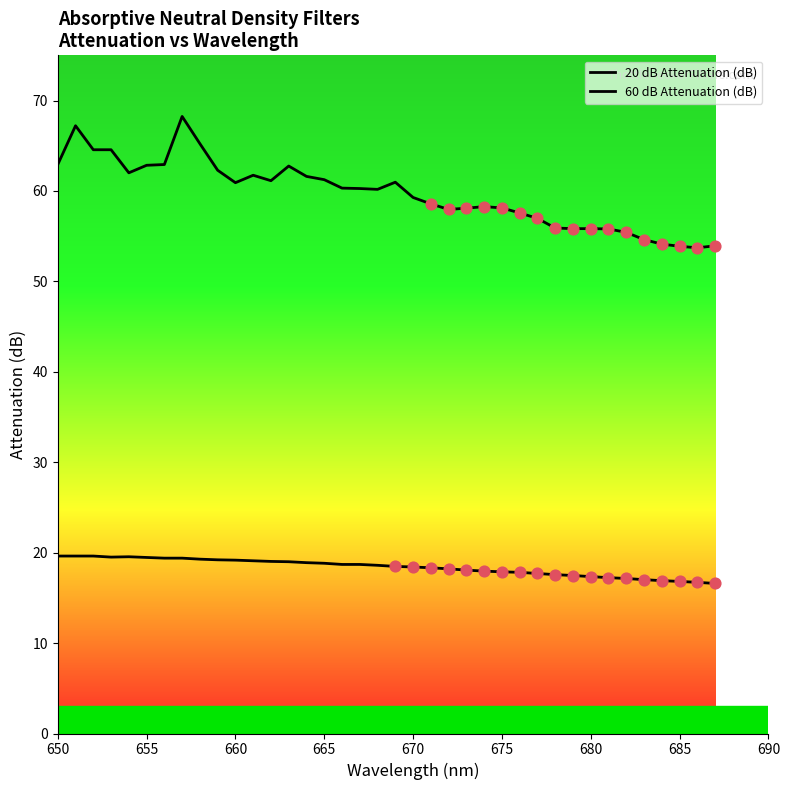

Is the value of 60 dB Attenuation (dB) at 685 greater than the value of 20 dB Attenuation (dB) at 34?

Yes